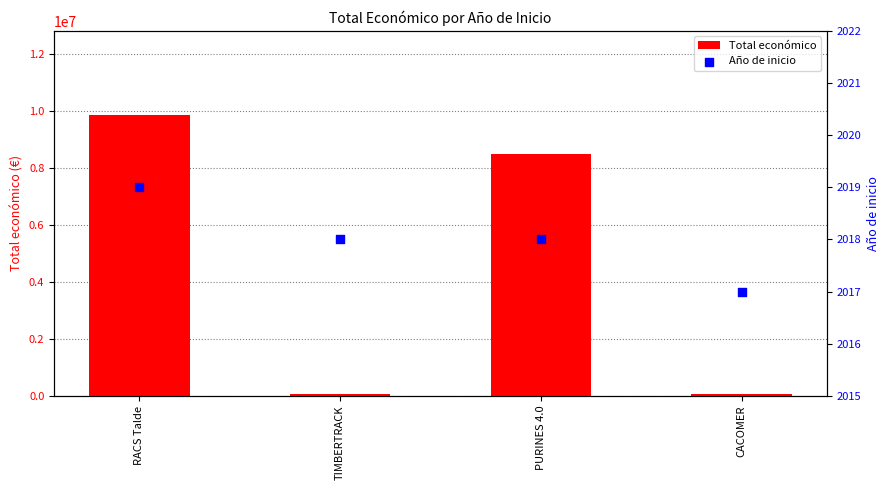

Which series contains the lowest Y value?

Año de inicio